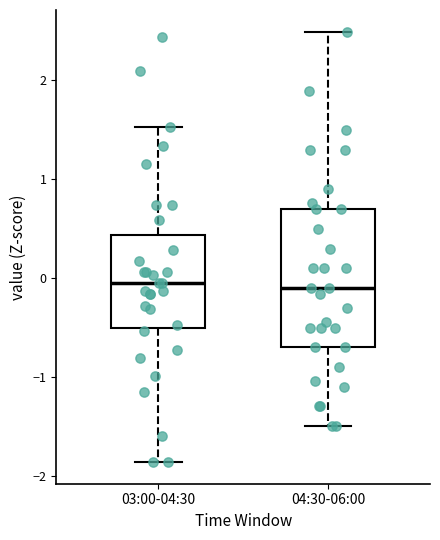

Reading left to right, read every box against the y-axis: the position of its median line, the range the box covers, and the ends of its whiskers. The values are not printed on the chart, so give them approximately, as read against the axis.

03:00-04:30: median -0.1, box -0.5 to 0.4, whiskers -1.9 to 1.5
04:30-06:00: median -0.1, box -0.7 to 0.7, whiskers -1.5 to 2.5